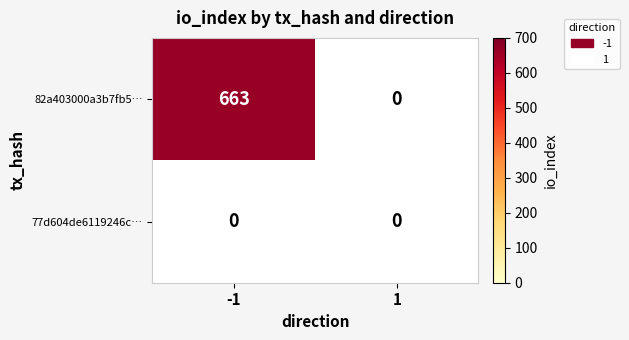

Reading left to right, extract all data points from this chart.

82a403000a3b7fb5…: 663	0
77d604de6119246c…: 0	0